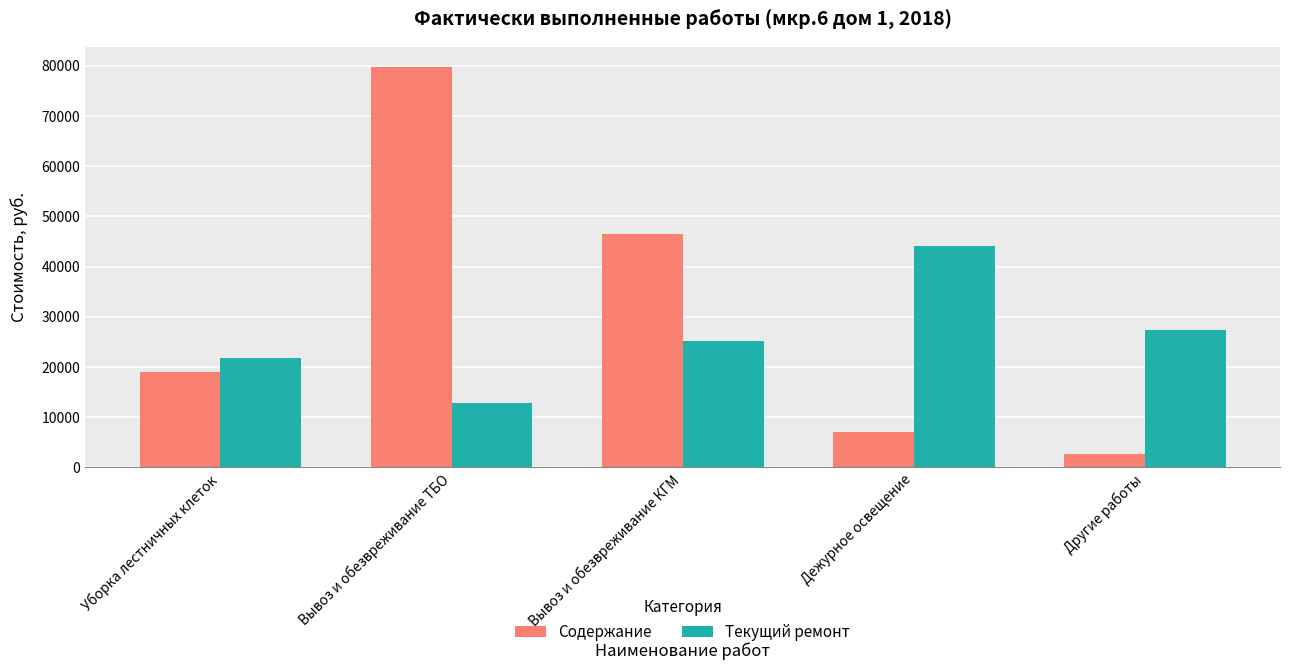

Reading right to left, extract all data points from this chart.

Содержание: Другие работы=2622.2	Дежурное освещение=7019.4	Вывоз и обезвреживание КГМ=46556.3	Вывоз и обезвреживание ТБО=79807.2	Уборка лестничных клеток=18967.6
Текущий ремонт: Другие работы=27340.6	Дежурное освещение=44052.2	Вывоз и обезвреживание КГМ=25261.4	Вывоз и обезвреживание ТБО=12753.6	Уборка лестничных клеток=21744.8